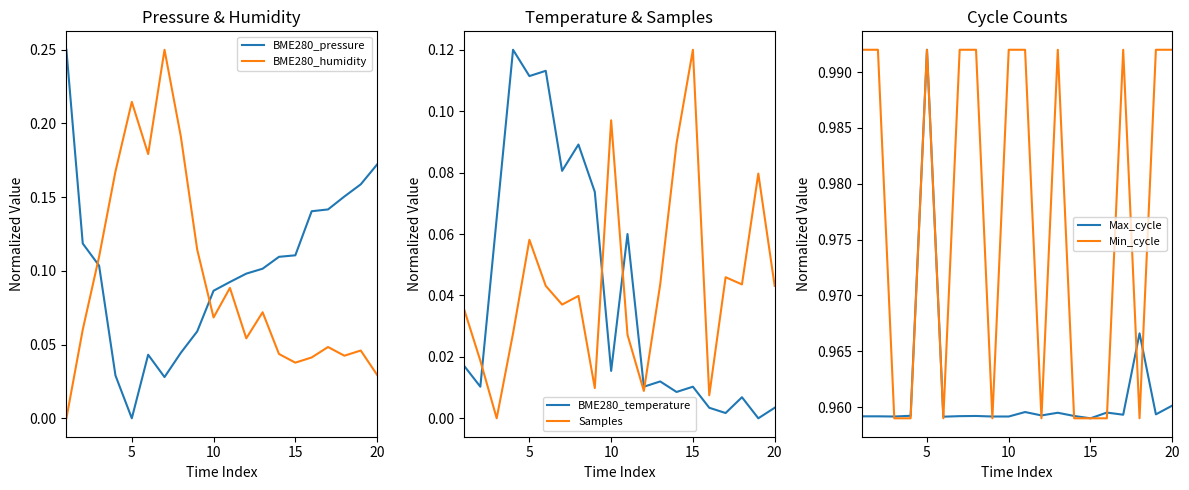

True or false: BME280_pressure and BME280_humidity cross at least once.

True